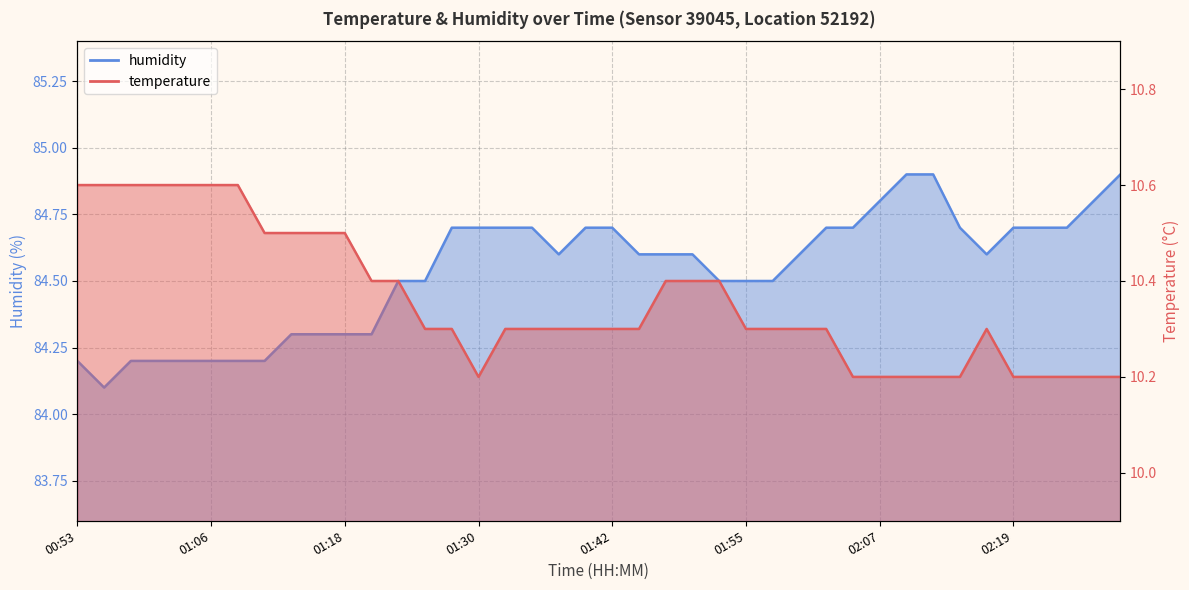

Rank the series by their average value, from lowest to highest.

temperature, humidity